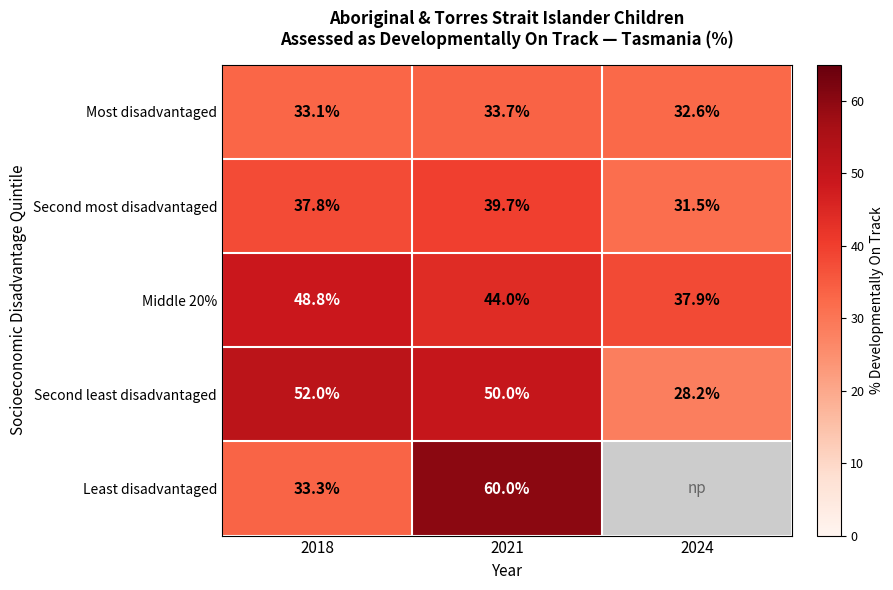

The Second least disadvantaged series shows 52.0 at 2018. True or false?

True